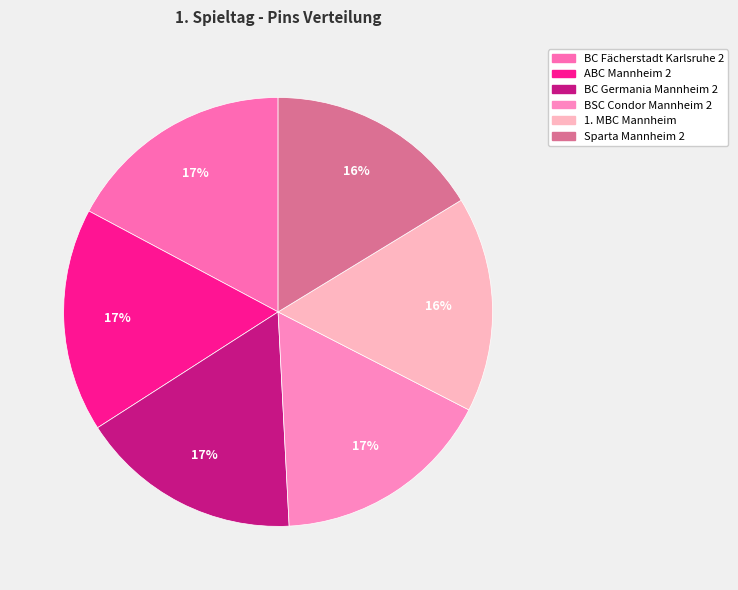

The Sparta Mannheim 2 slice represents 21% of the pie. True or false?

False